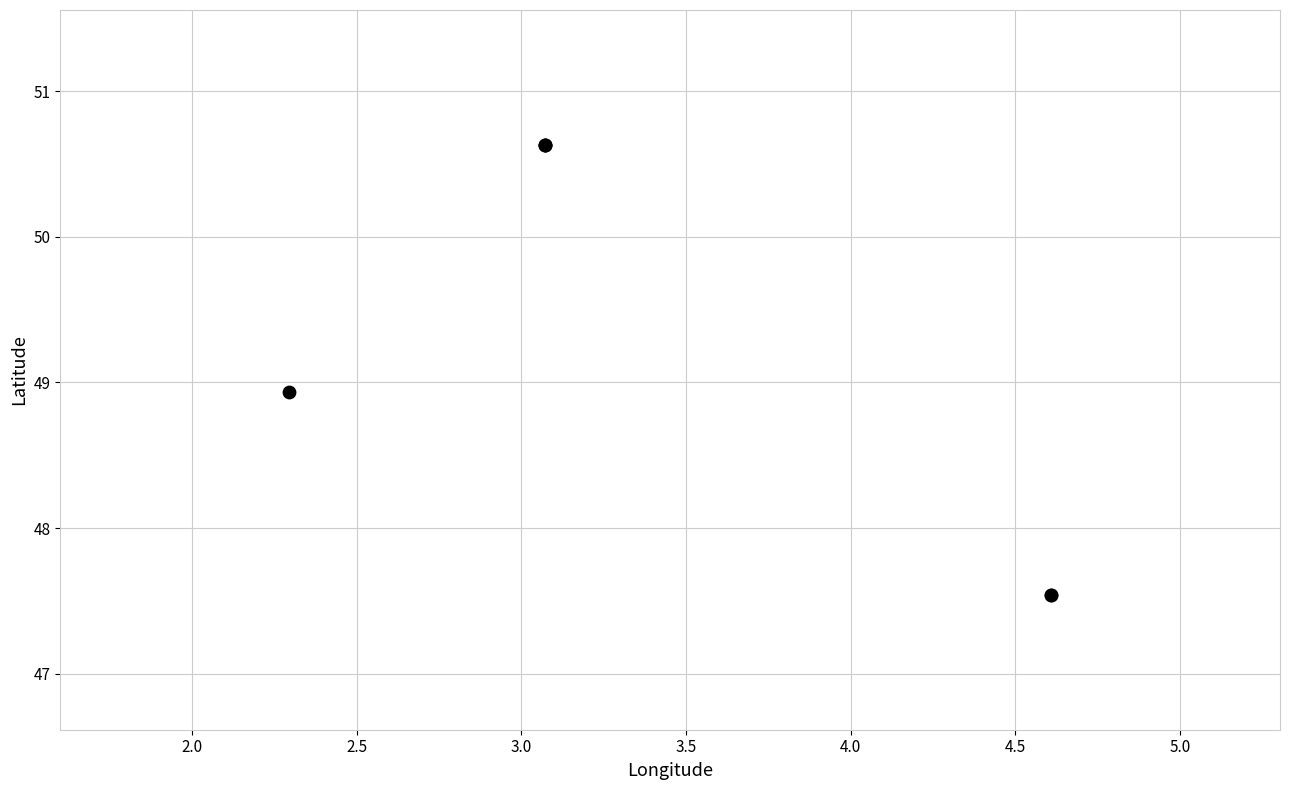

What Y value in the scatter plot is closest to 49?

48.9